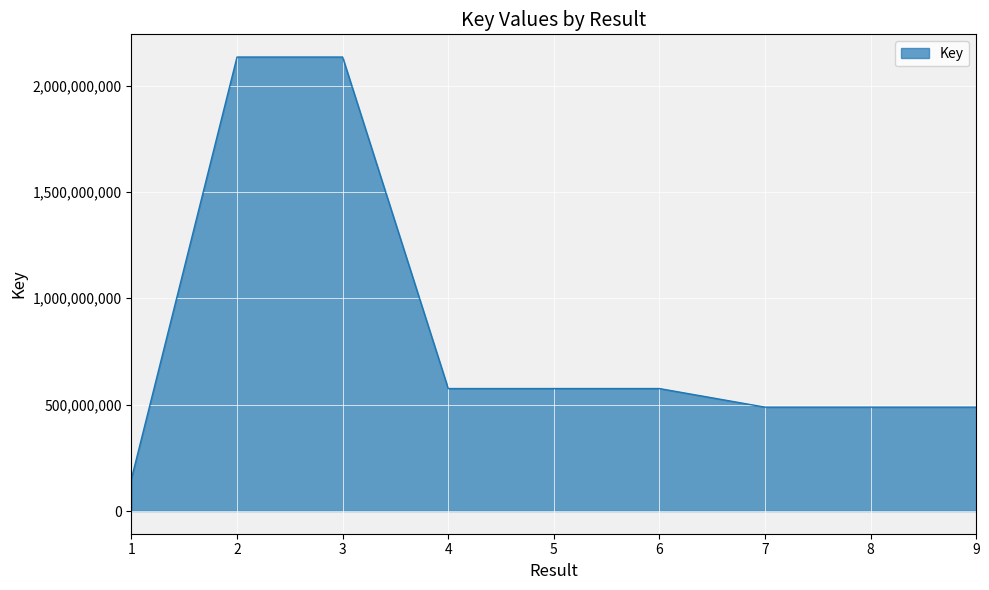

The value at 7 is 488392526. True or false?

True